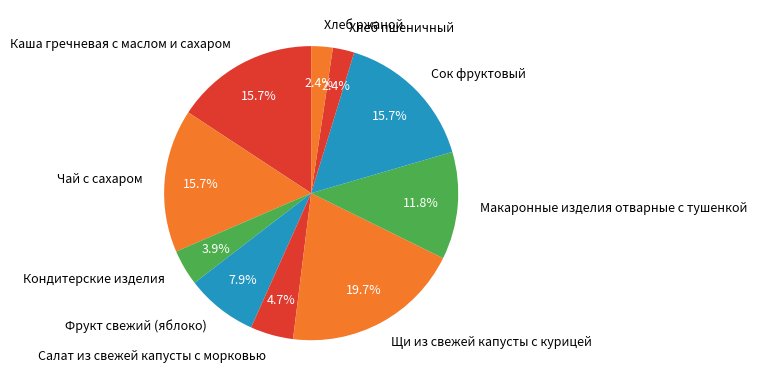

What is the largest slice in the pie chart?

Щи из свежей капусты с курицей